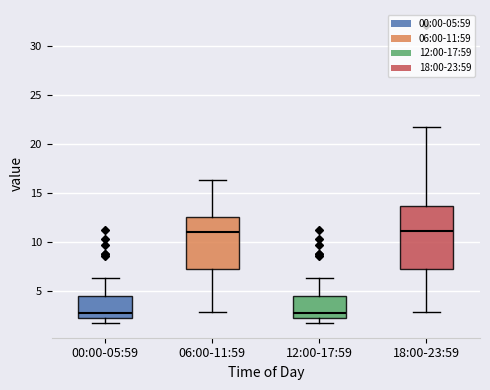

Which box is the tallest, from its lower edge to its upper edge?

18:00-23:59